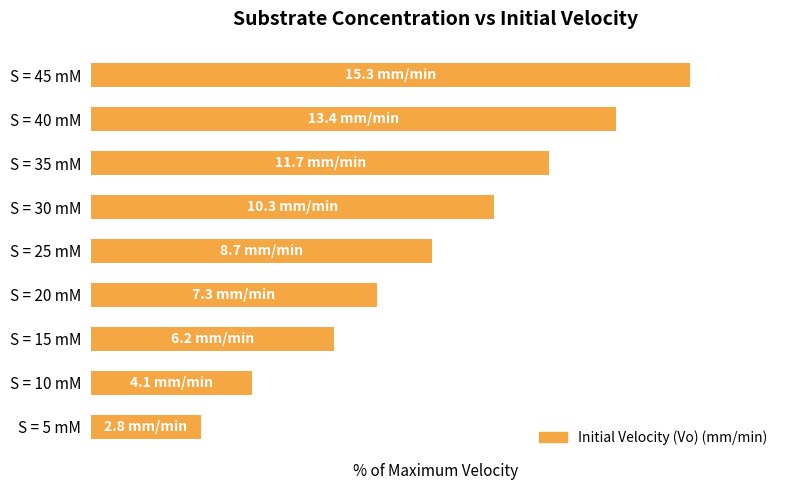

Does the chart contain any negative values?

No